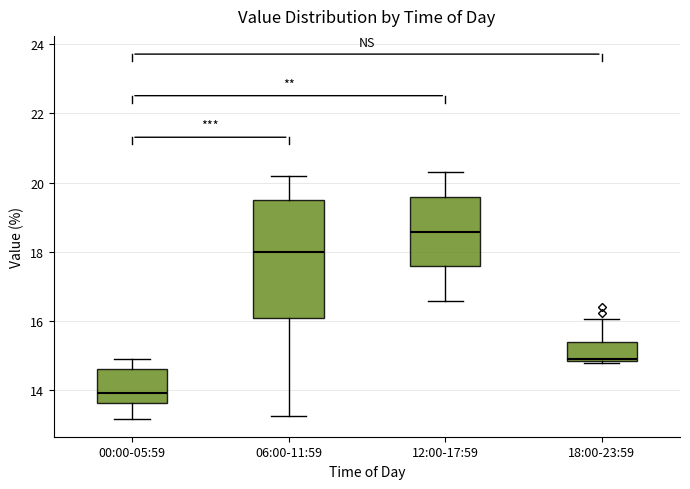

Which box is the tallest, from its lower edge to its upper edge?

06:00-11:59